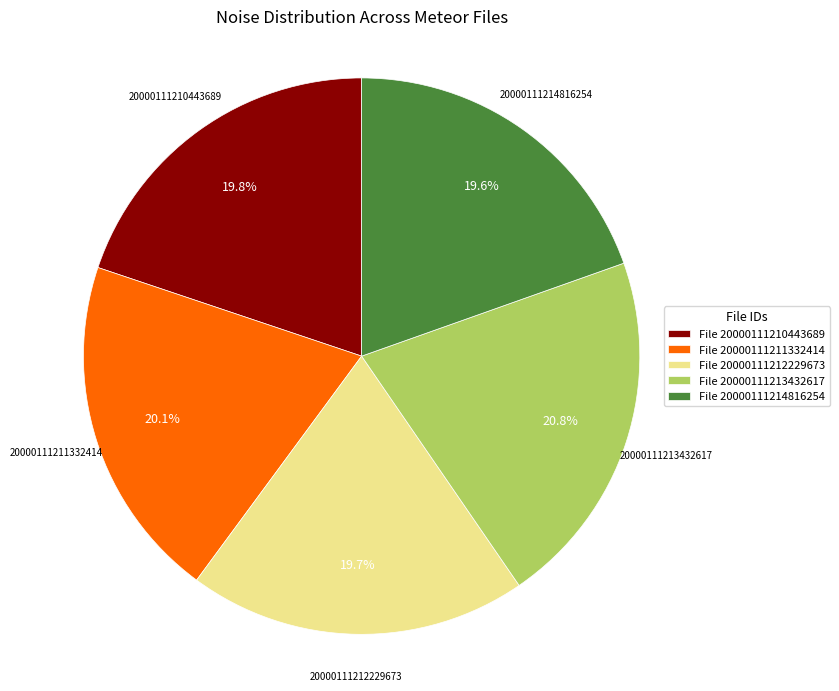

What is the ratio of the value at File 20000111210443689 to the value at File 20000111211332414?

1.0